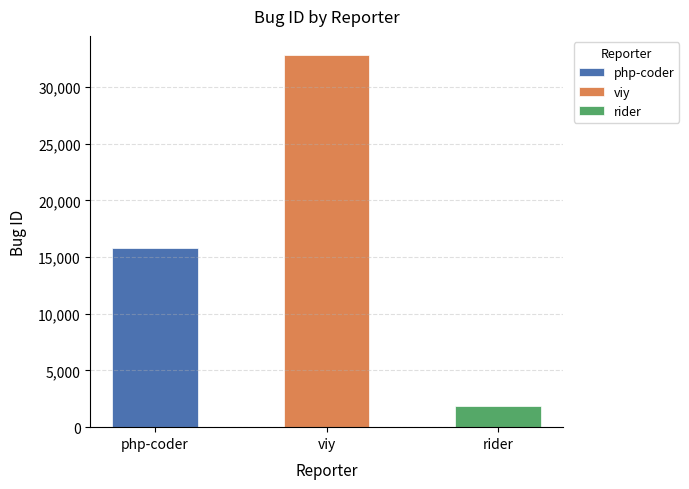

Reading left to right, list all the values displayed in this chart.

php-coder=15800	viy=32855	rider=1853